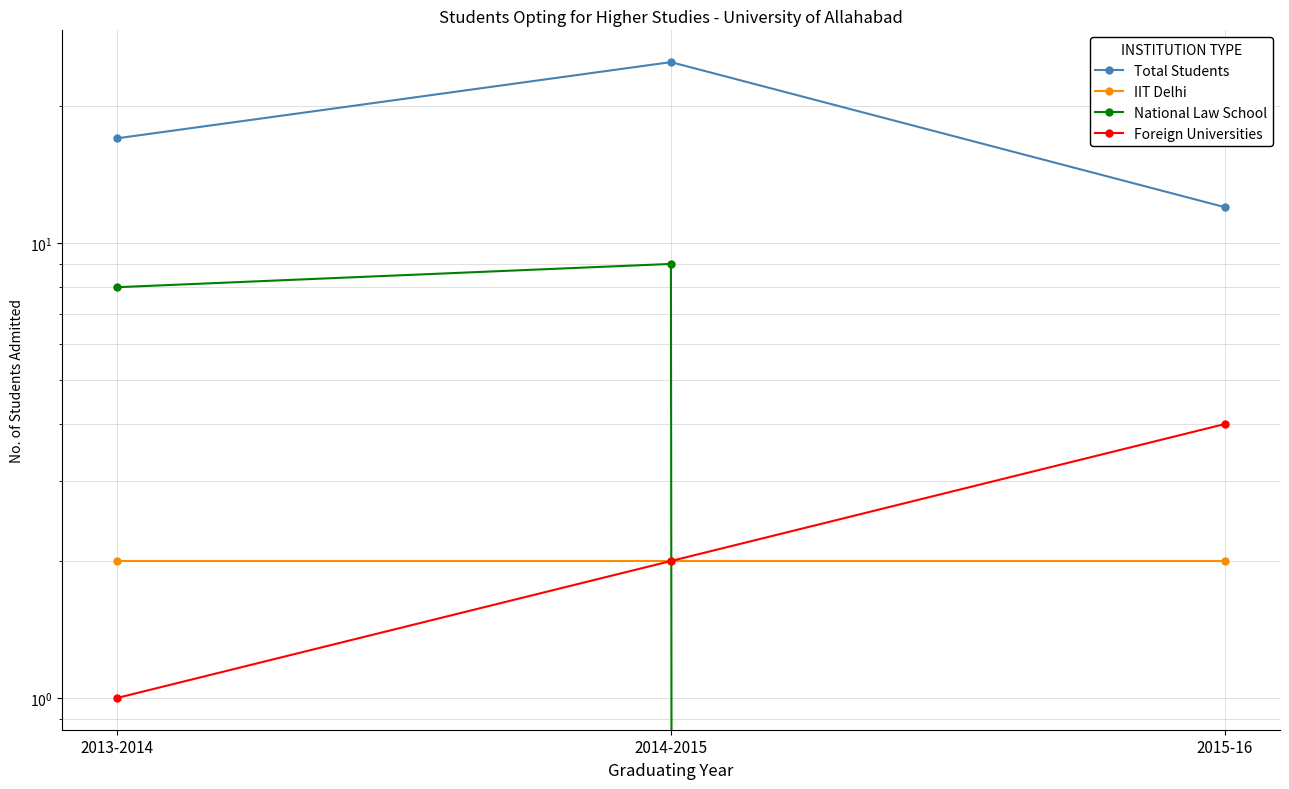

What are all the series names shown in the legend?

Total Students, IIT Delhi, National Law School, Foreign Universities